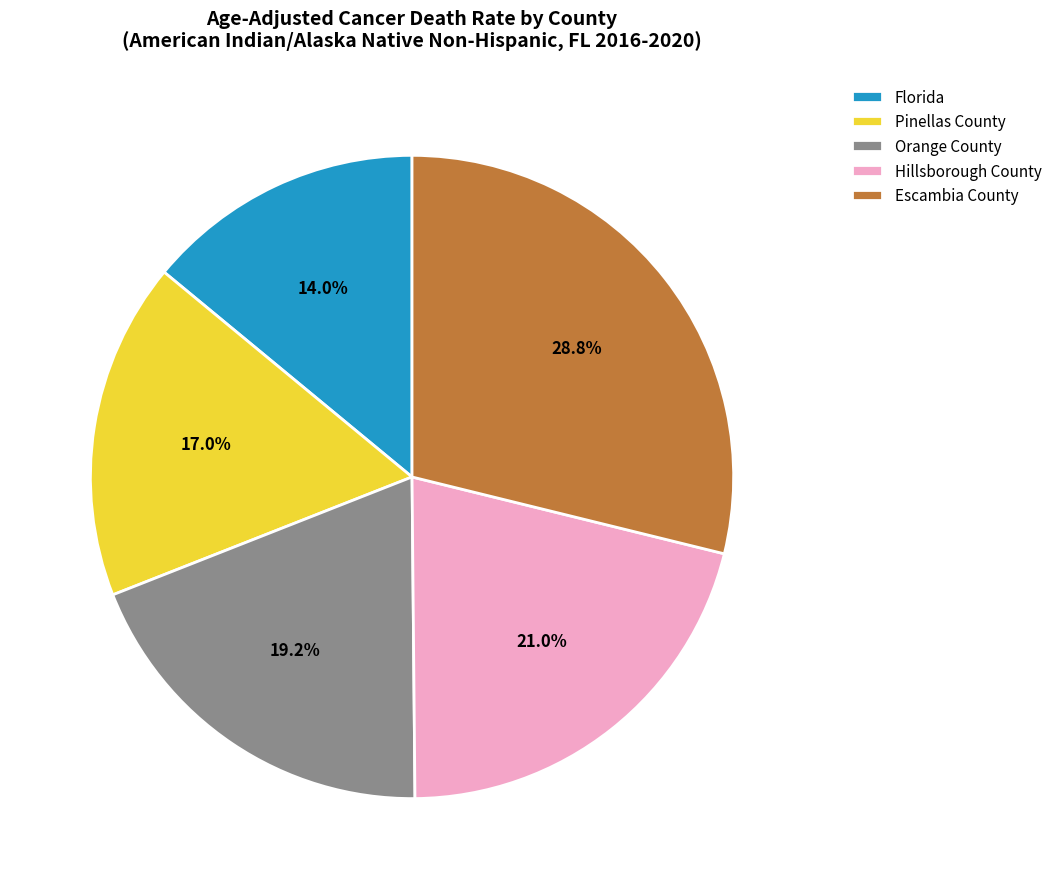

What percentage do Orange County and Hillsborough County together represent?

40.2%